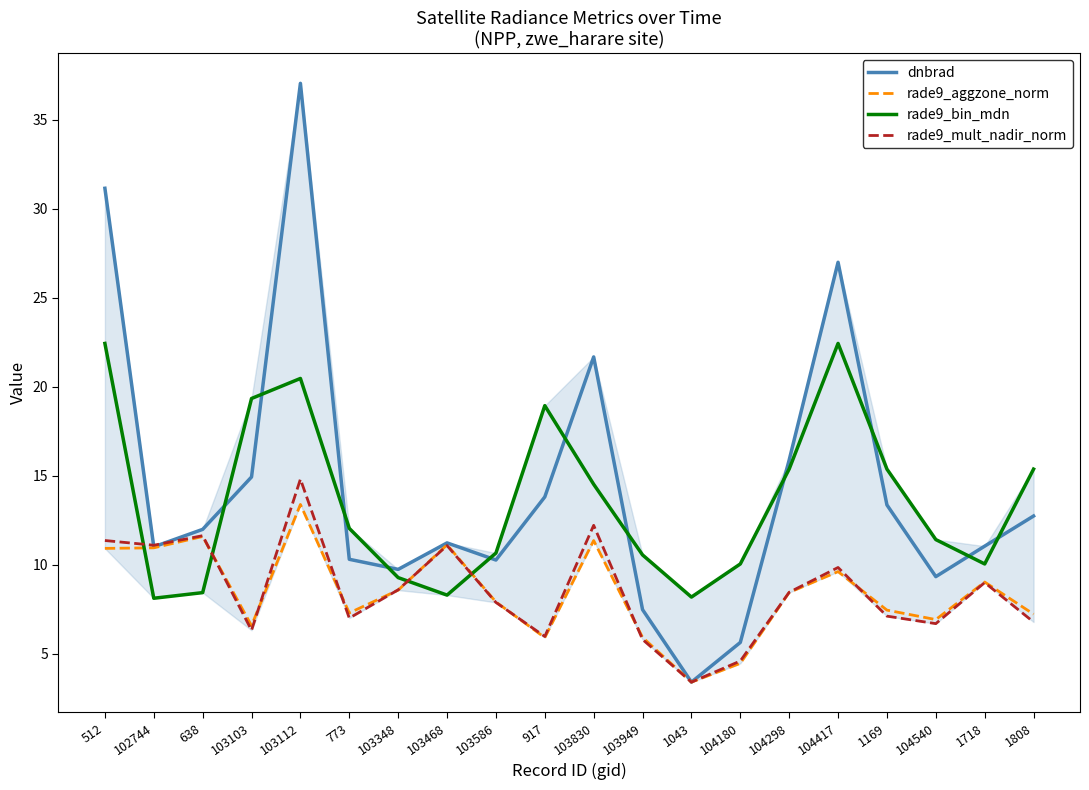

What is the average value of the dnbrad series?

14.4